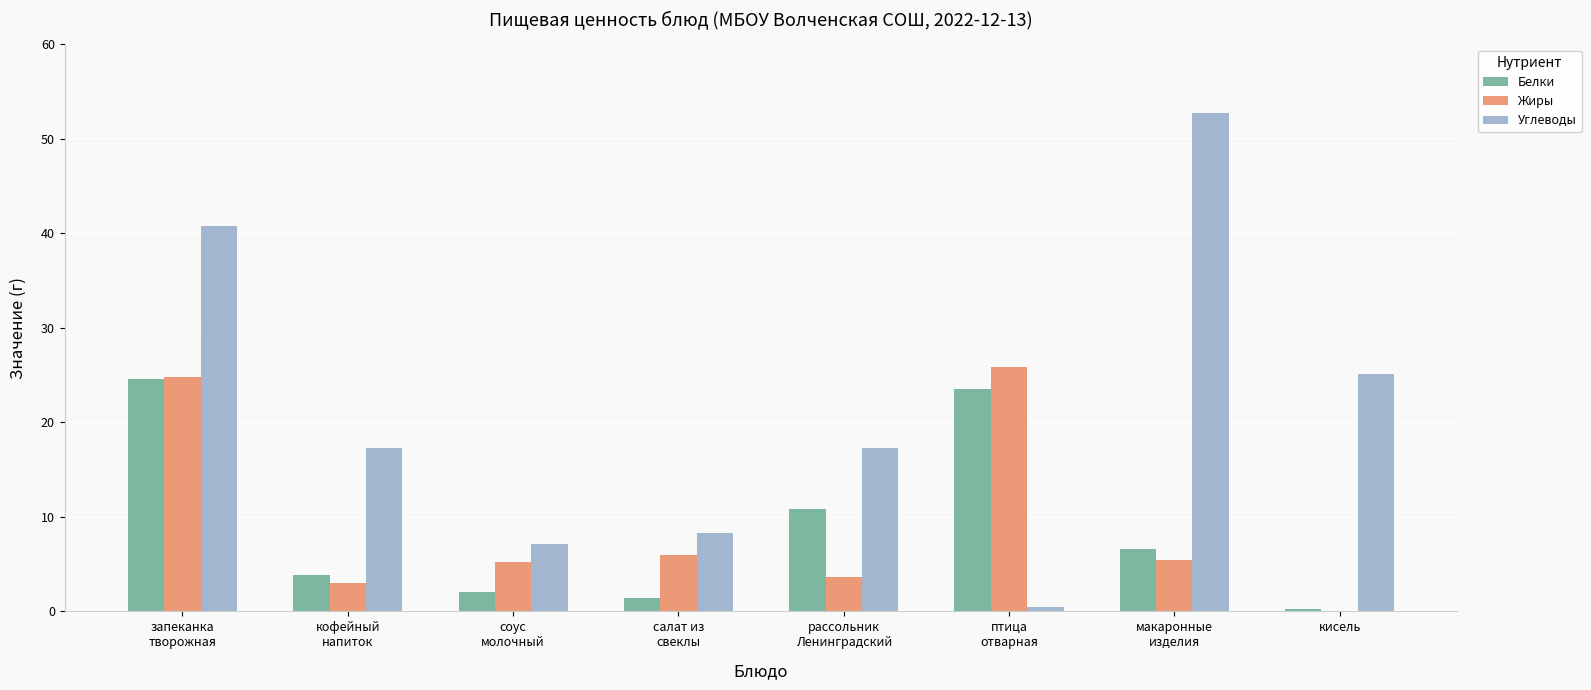

What is the spread (max minus min) of values at птица
отварная?

25.3